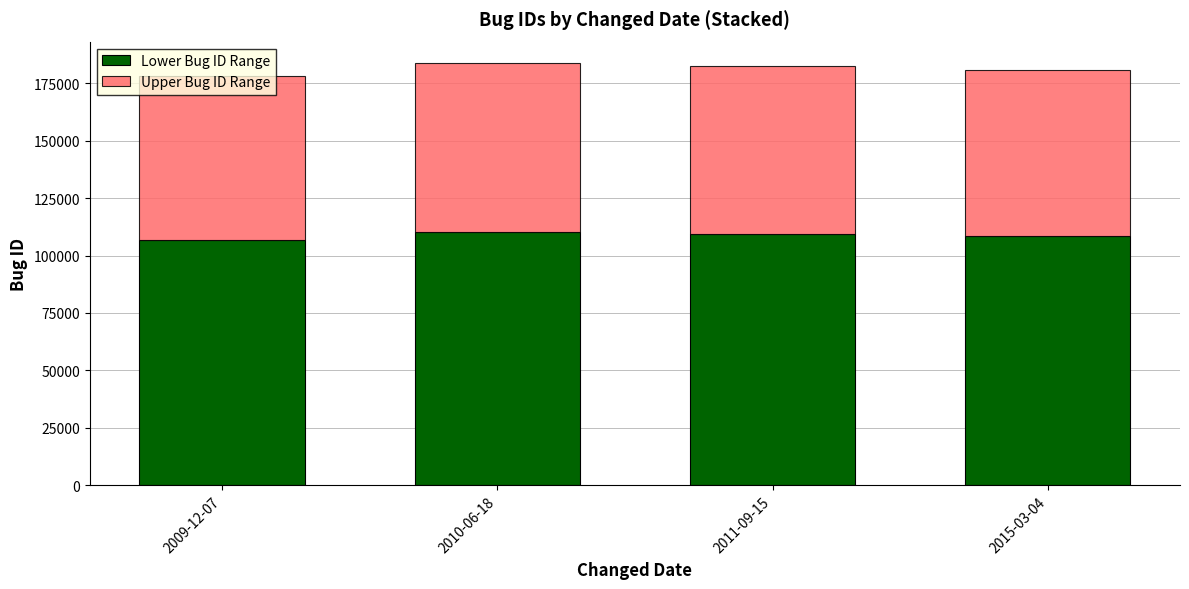

What is the highest value of the Lower Bug ID Range series?

110371.8